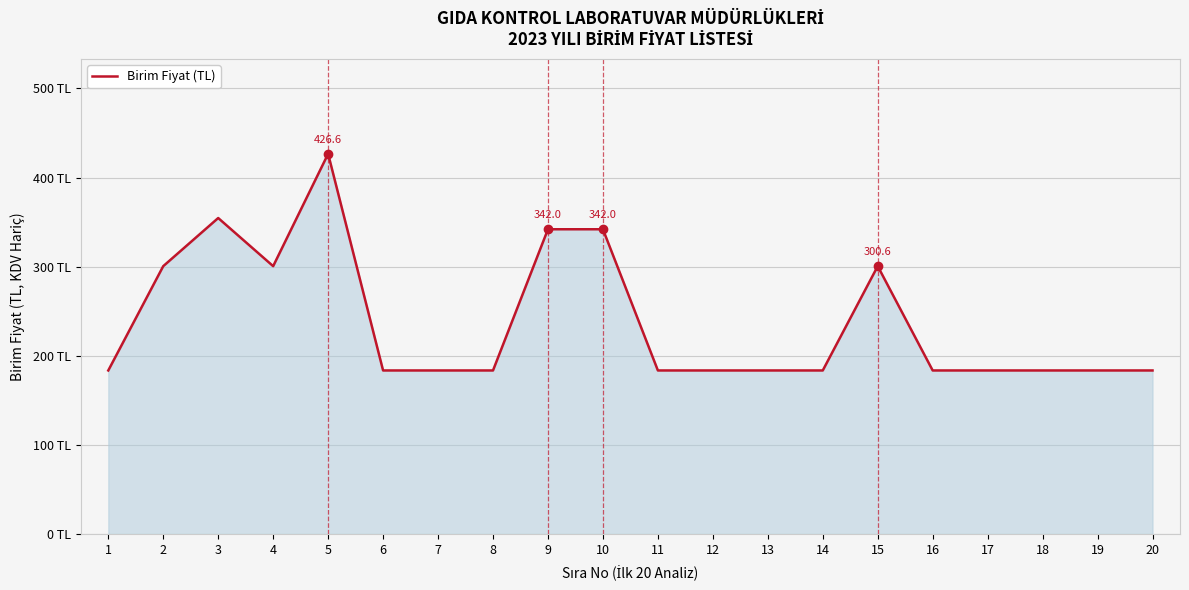

Approximately how many times larger is the value at 1 compared to 7?

1.0